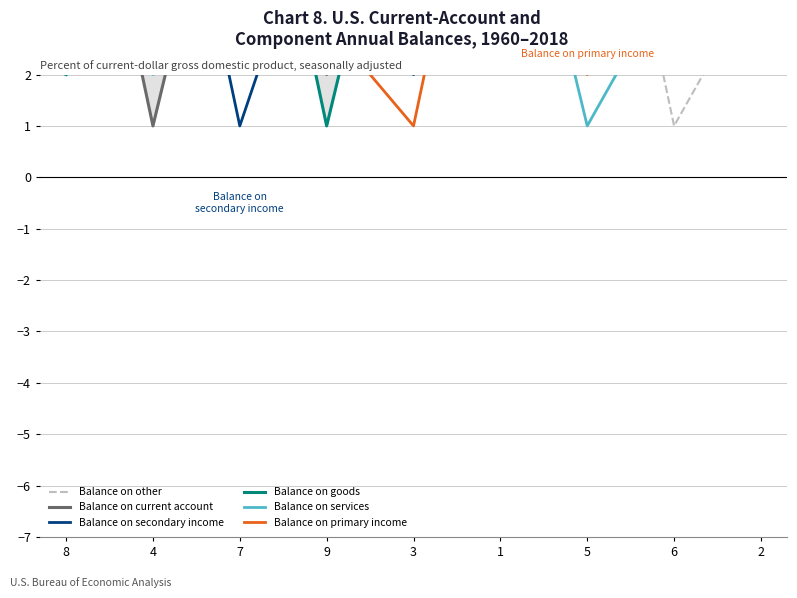

Does the chart have visible grid lines?

Yes